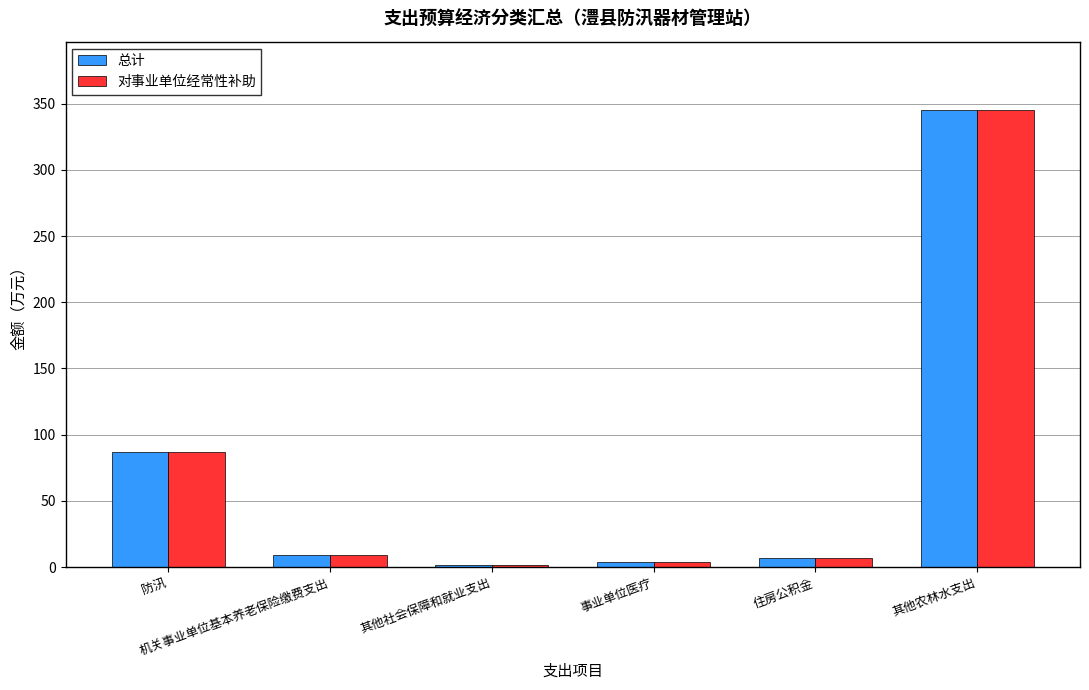

What is the maximum value for 总计?

345.0